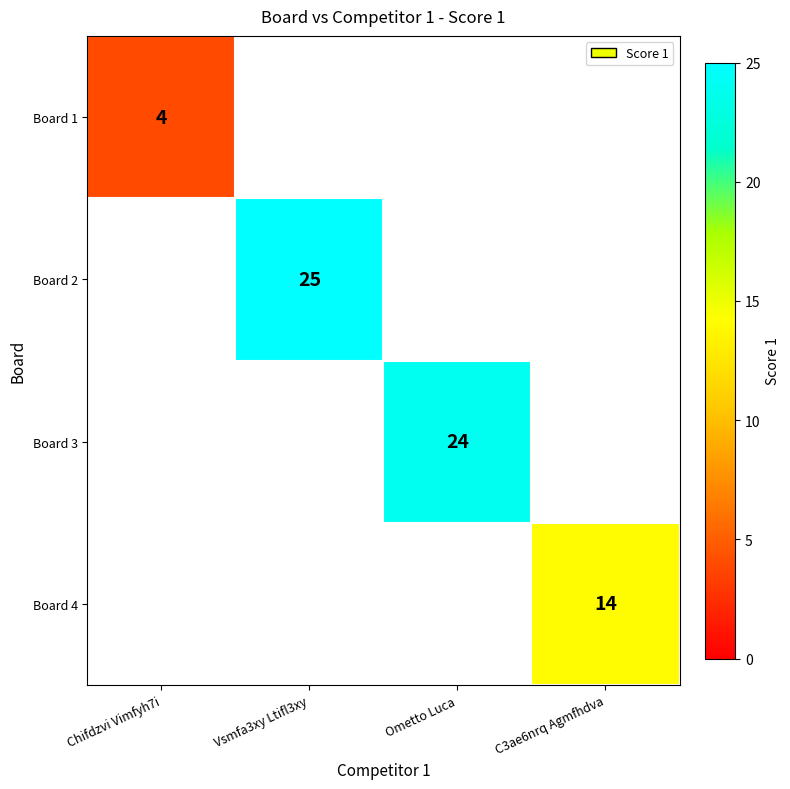

The value of Board 1 at Chifdzvi Vimfyh7i is 4. True or false?

True